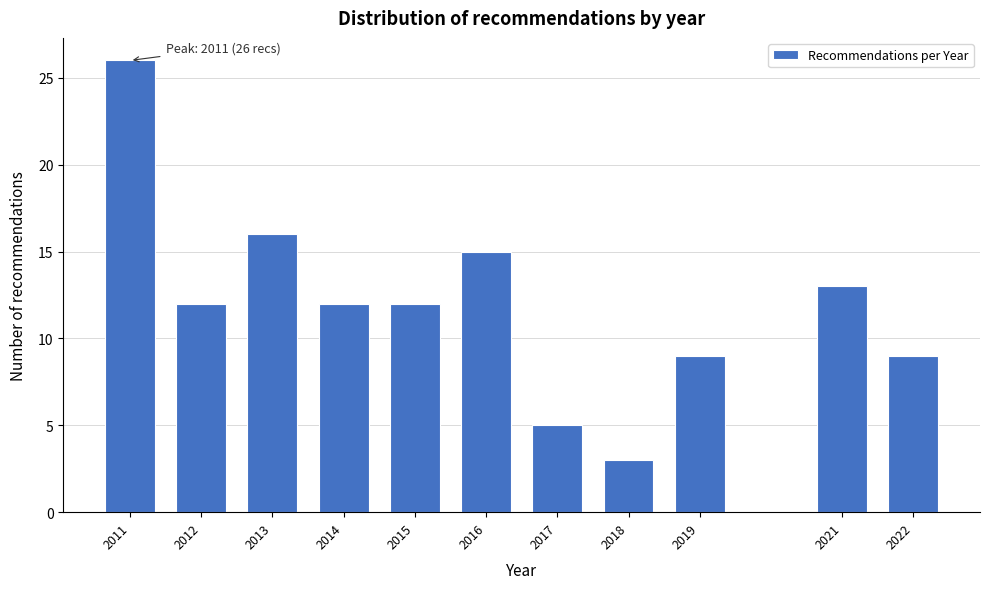

Reading left to right, extract all data points from this chart.

26	12	16	12	12	15	5	3	9	13	9